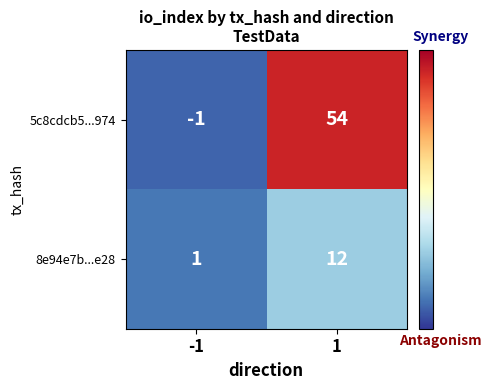

What is the difference between the 8e94e7b...e28 values at 1 and -1?

11